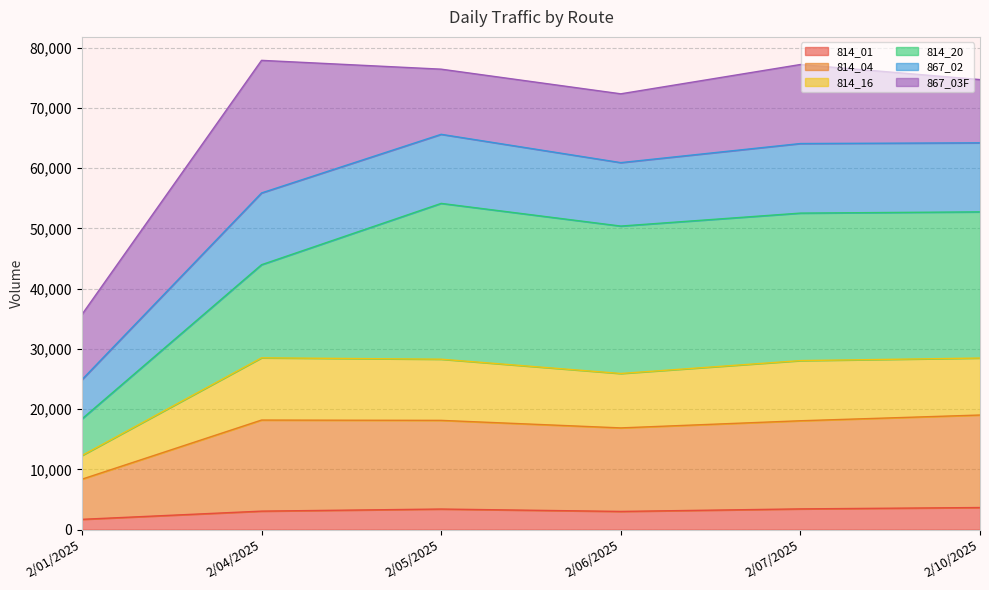

In 867_02, how many points are higher than both neighbors (excluding endpoints)?

1